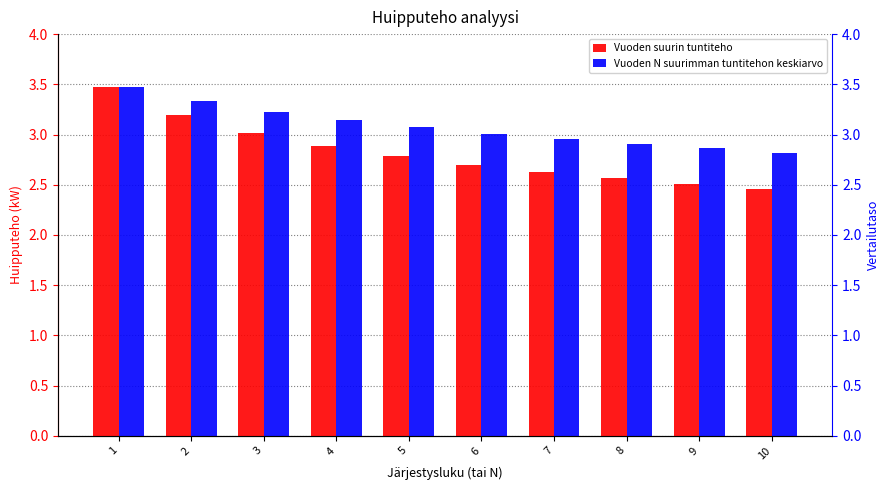

At which label is Vuoden suurin tuntiteho closest to 2?

10